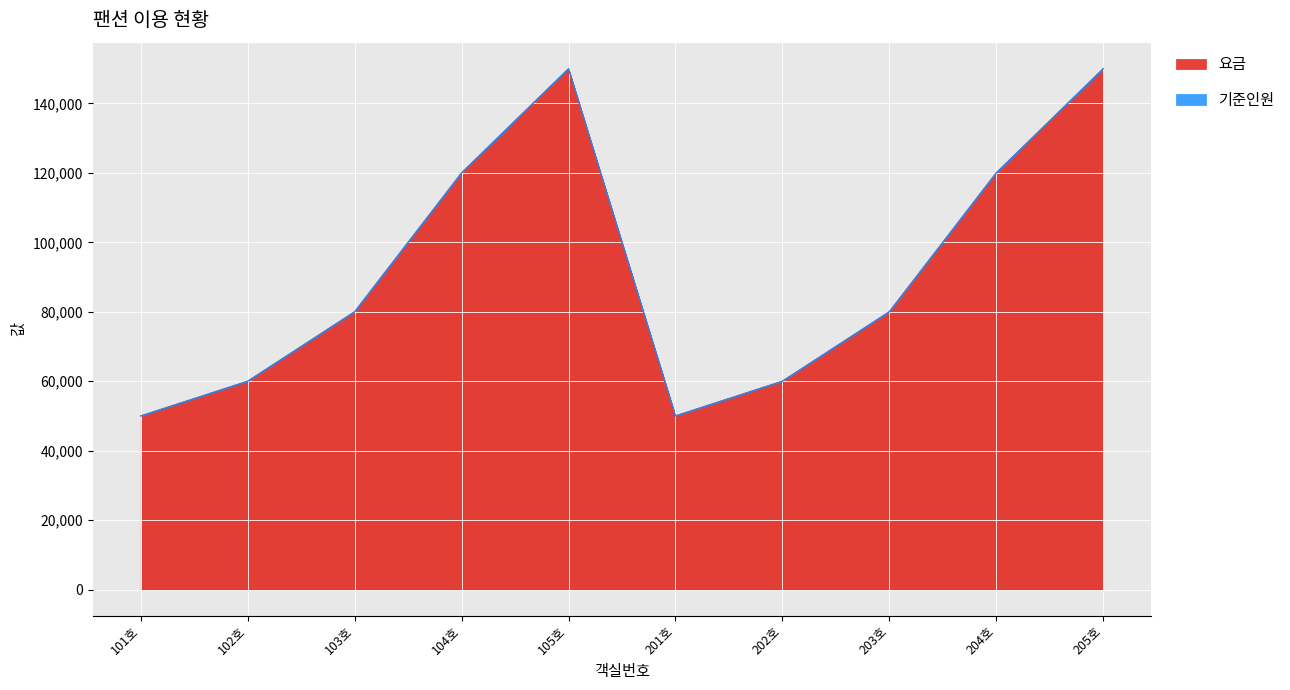

Reading right to left, transcribe all the data shown in this chart.

요금: 205호=150000	204호=120000	203호=80000	202호=60000	201호=50000	105호=150000	104호=120000	103호=80000	102호=60000	101호=50000
기준인원: 205호=150007	204호=120005	203호=80004	202호=60002	201호=50002	105호=150007	104호=120005	103호=80004	102호=60002	101호=50002